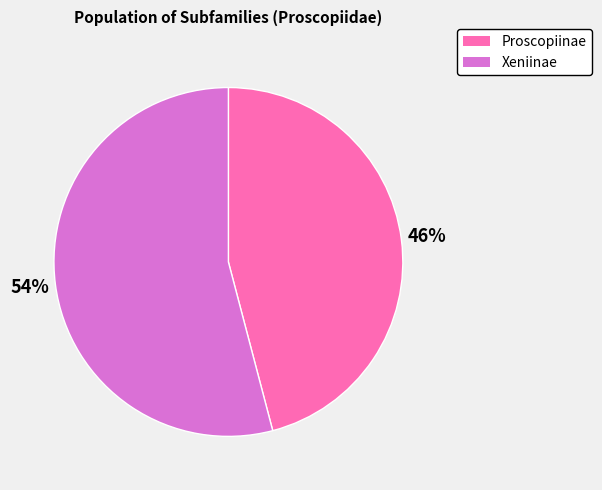

How many segments does this pie chart have?

2